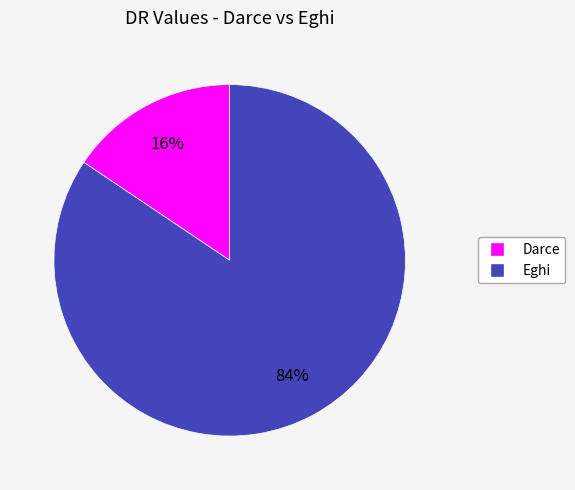

To the nearest percent, what is the average slice percentage?

50%